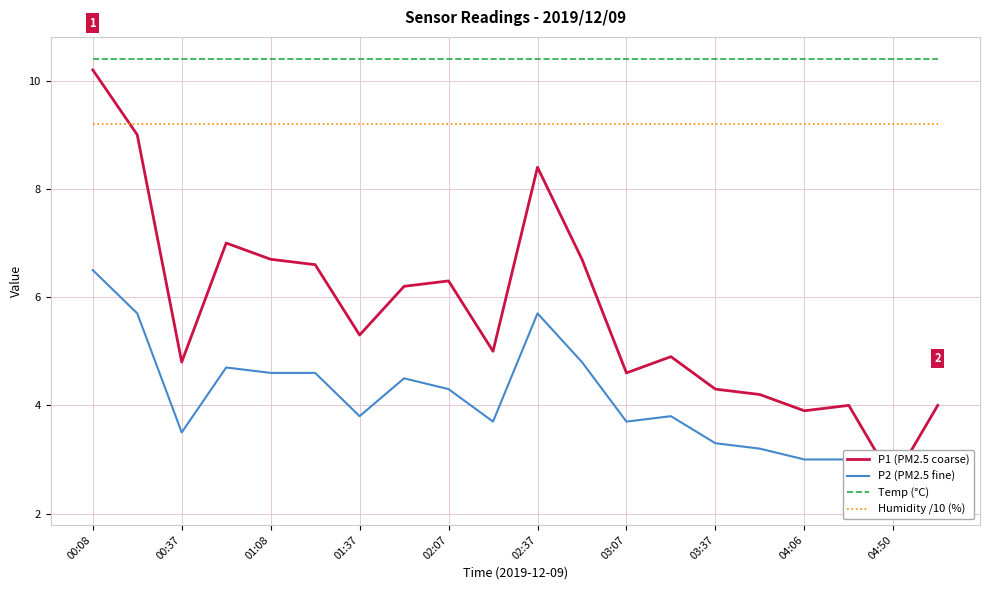

How many data points does each series have?

20